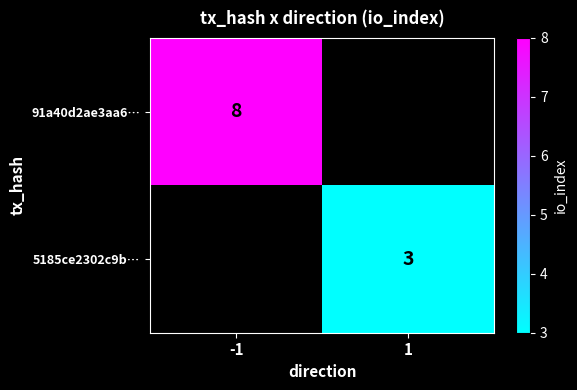

The value of 91a40d2ae3aa6… at -1 is 2. True or false?

False